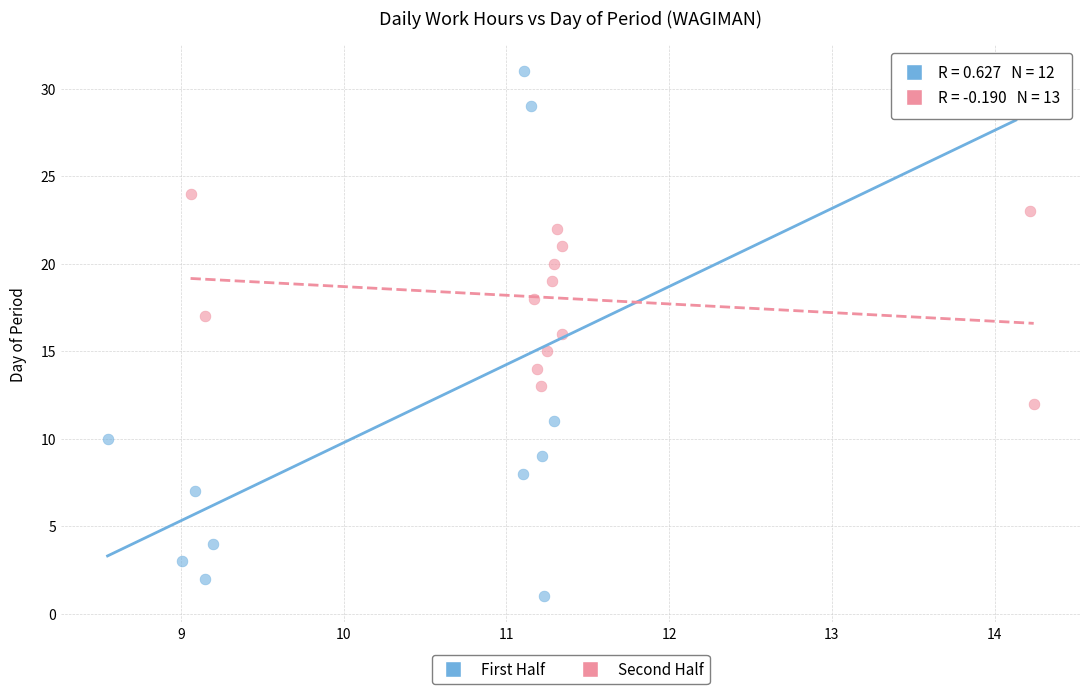

Which series contains the highest Y value?

First Half